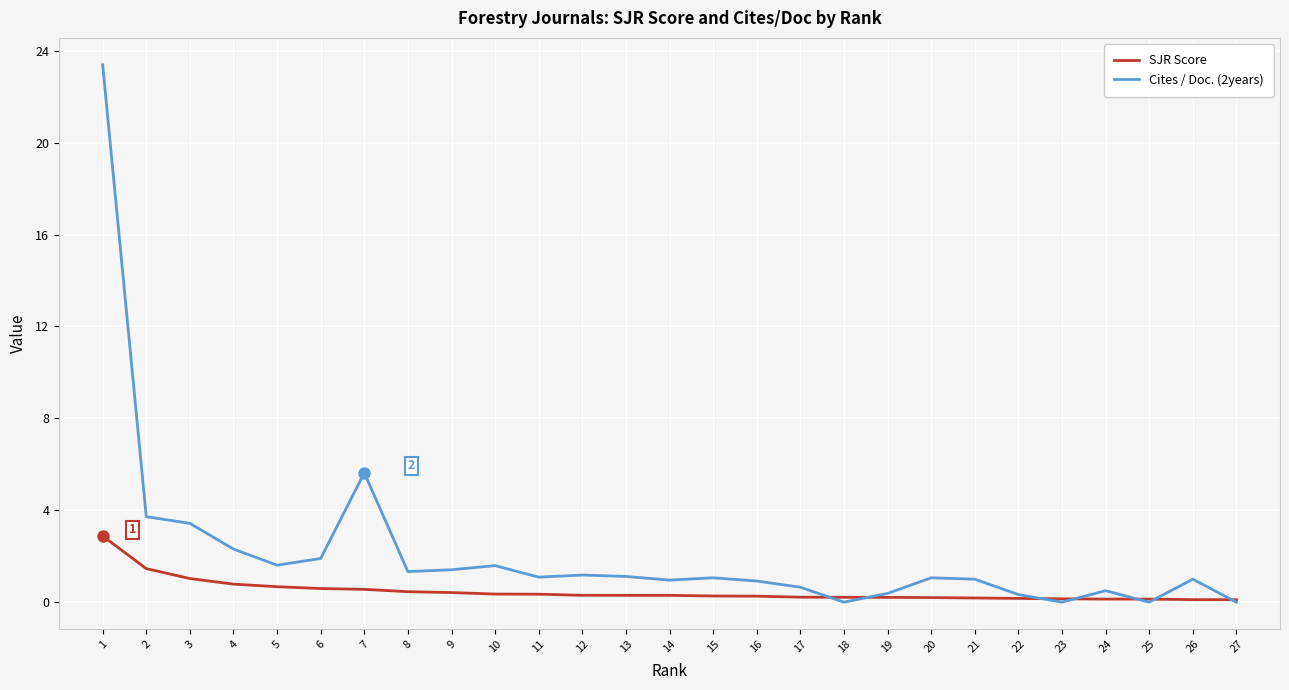

Which series has the widest spread of values?

Cites / Doc. (2years)